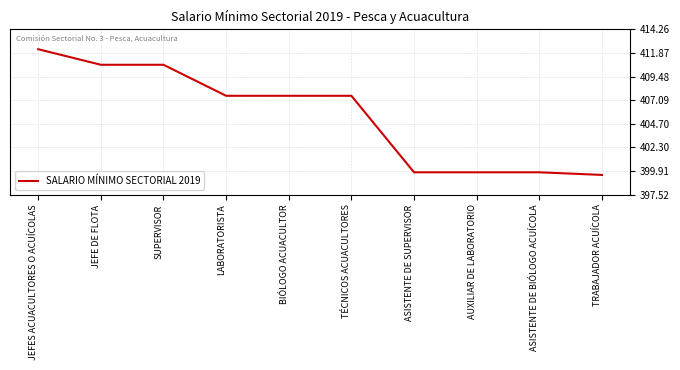

Count the number of data series in this chart.

1